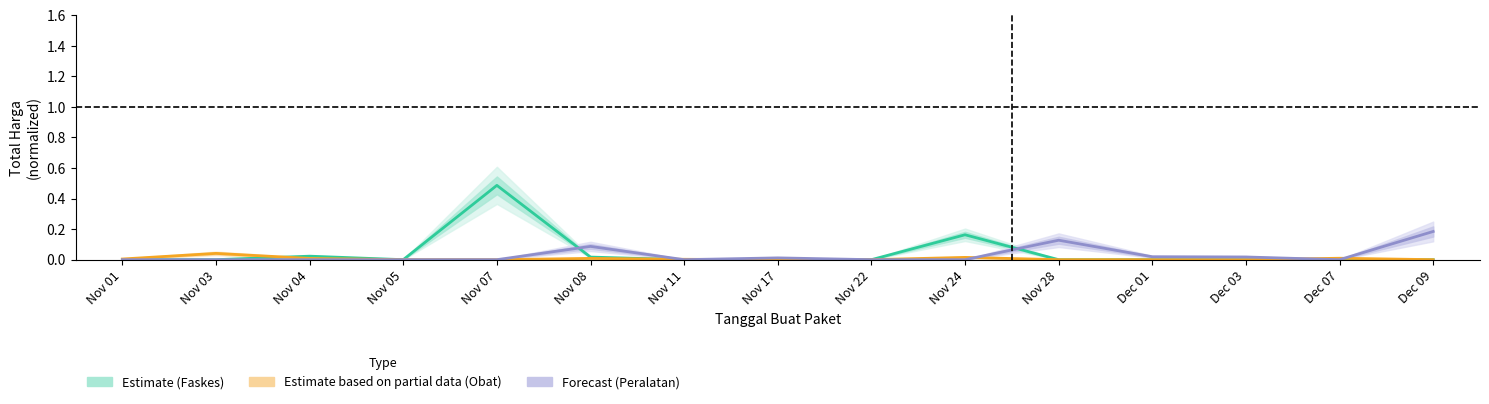

How many distinct data groups are displayed?

3